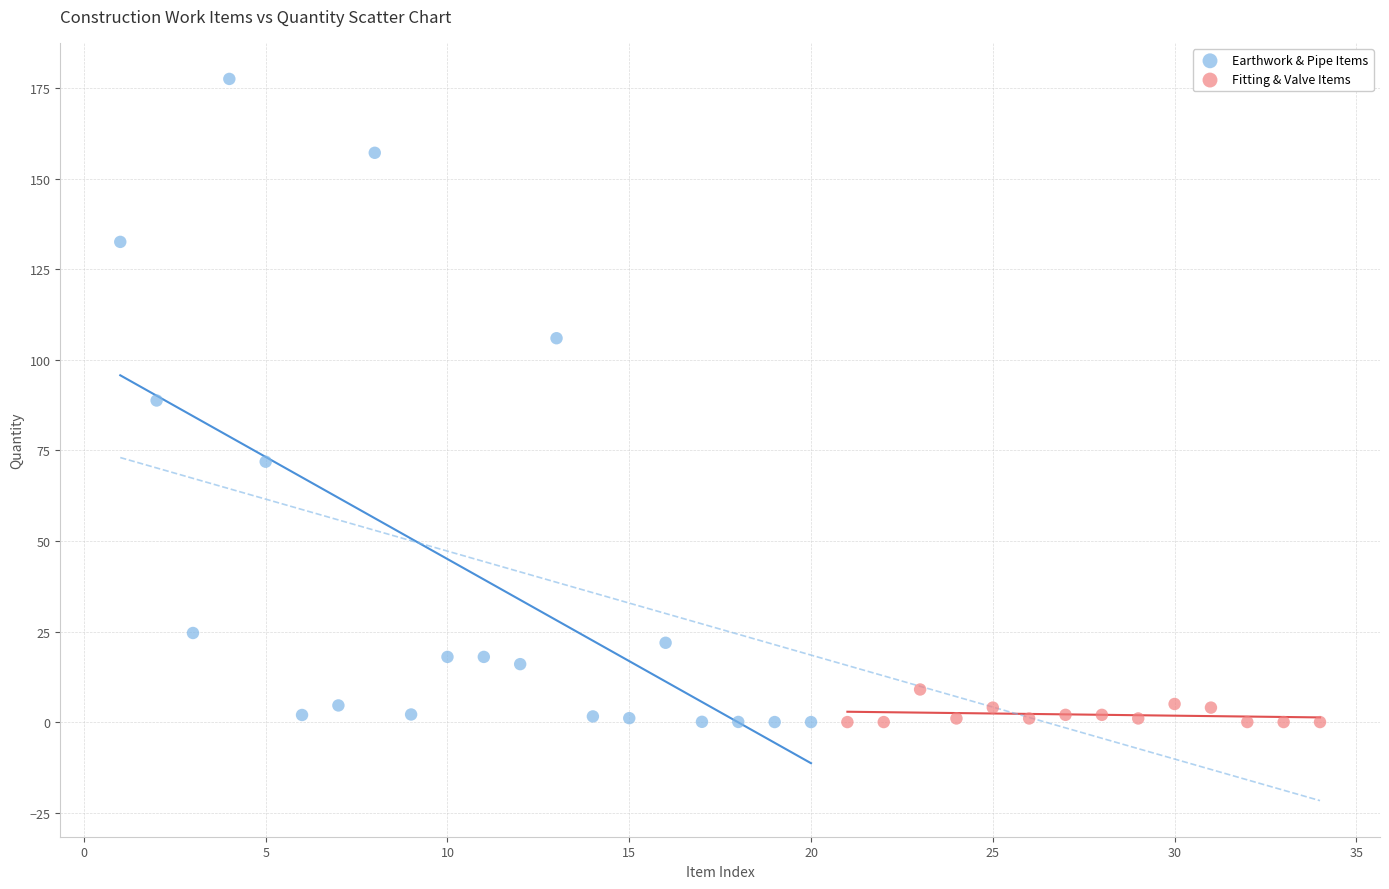

Which series has the largest Y range (max minus min)?

Earthwork & Pipe Items